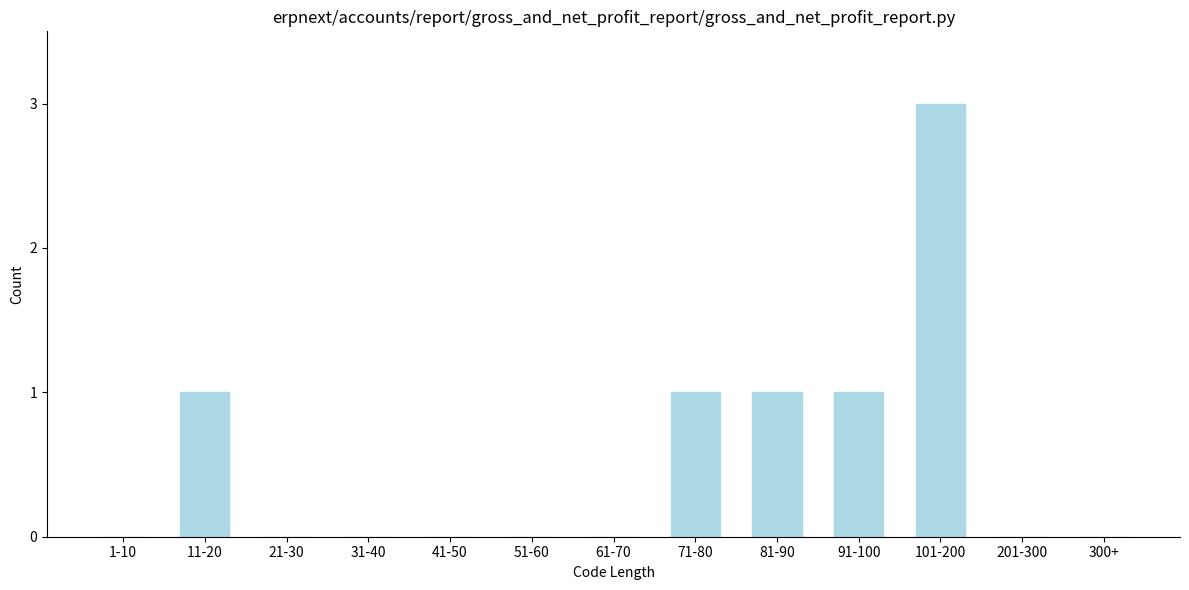

Reading left to right, transcribe all the data shown in this chart.

1-10=0	11-20=1	21-30=0	31-40=0	41-50=0	51-60=0	61-70=0	71-80=1	81-90=1	91-100=1	101-200=3	201-300=0	300+=0